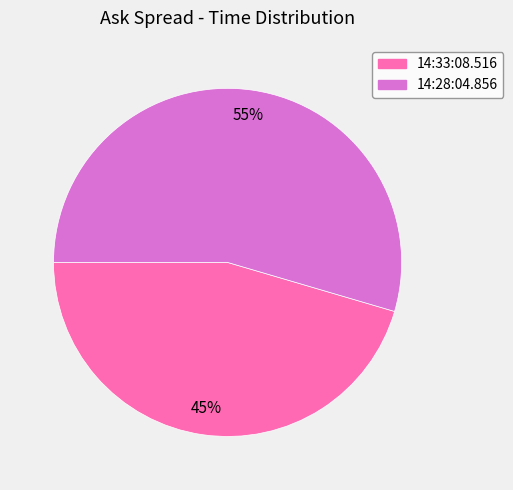

Which category has the biggest portion of the pie?

14:28:04.856